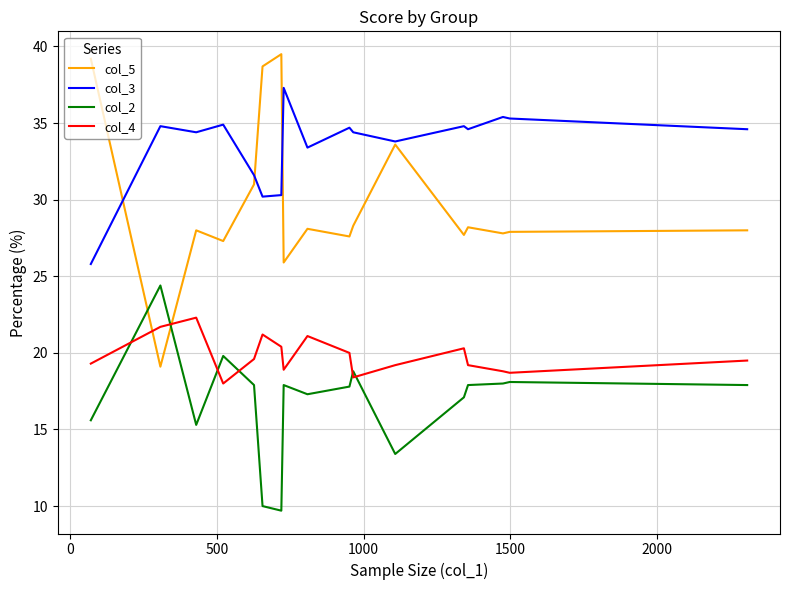

What is the lowest value of the col_5 series?

19.1